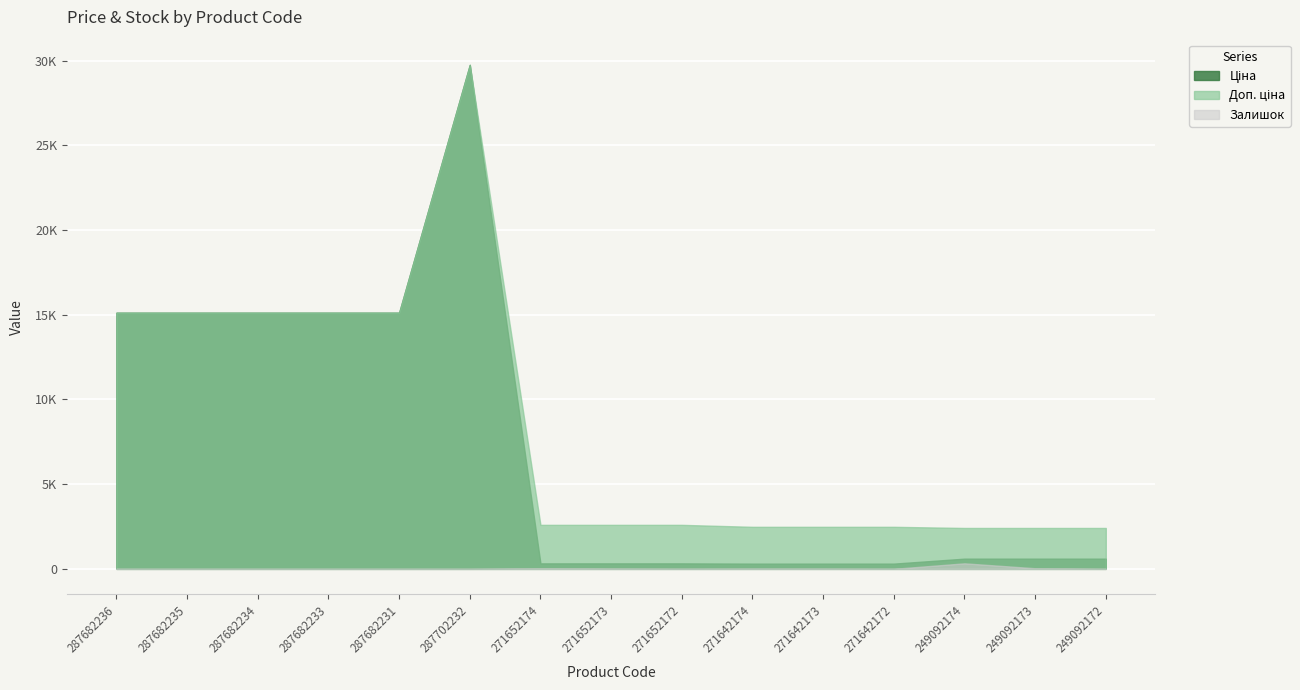

Does the chart display data point markers on the line(s)?

No